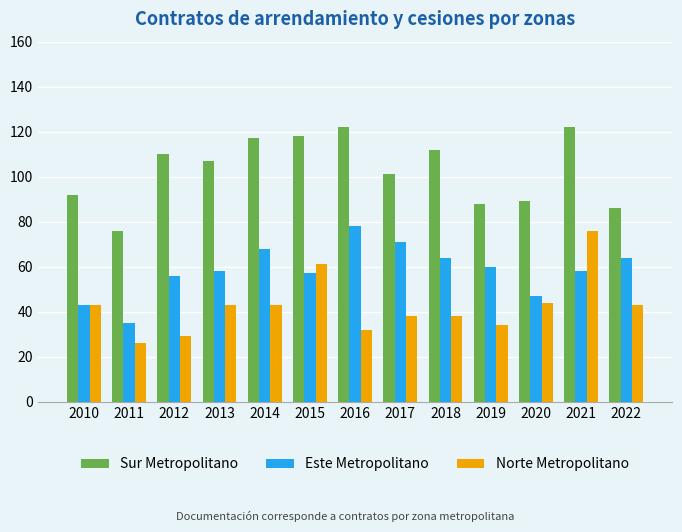

How many groups of bars are there?

13